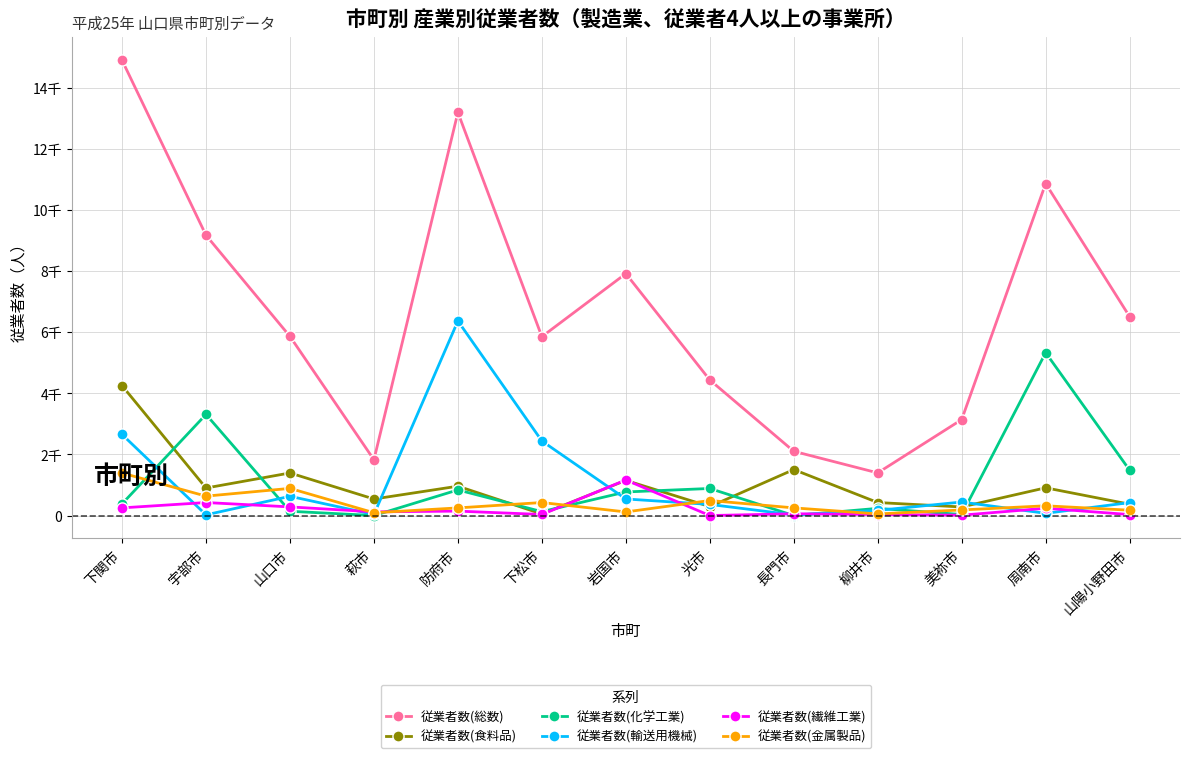

How many times do 従業者数(繊維工業) and 従業者数(化学工業) cross each other?

6